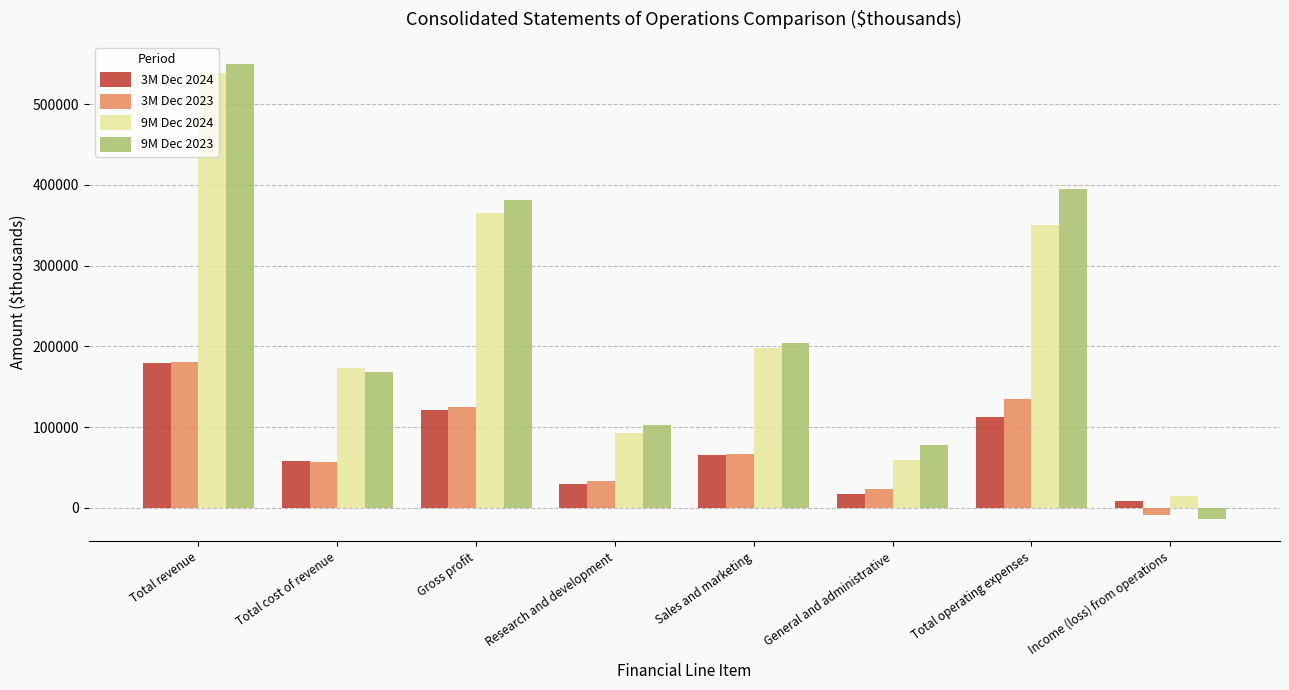

At which label does 9M Dec 2023 reach its minimum?

Income (loss) from operations